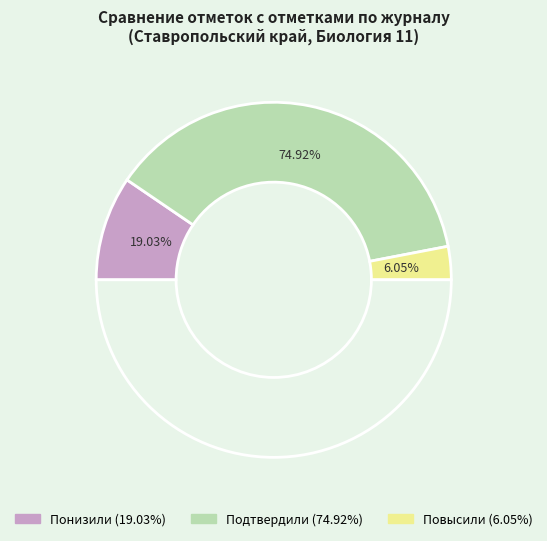

How many segments does this pie chart have?

3